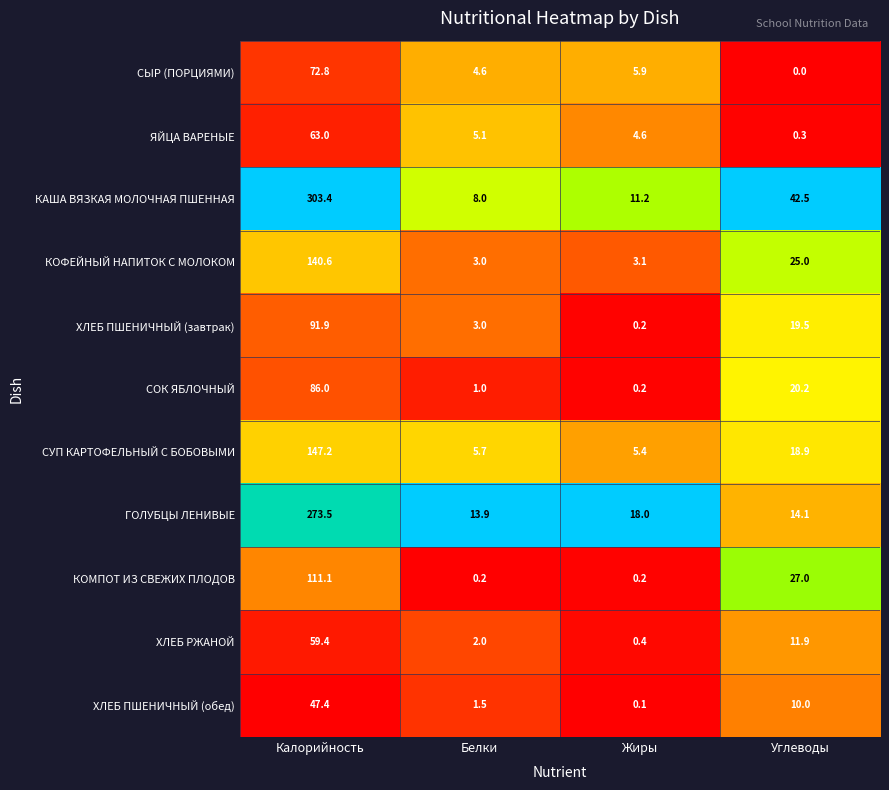

What is the approximate value of СУП КАРТОФЕЛЬНЫЙ С БОБОВЫМИ at Жиры?

5.4